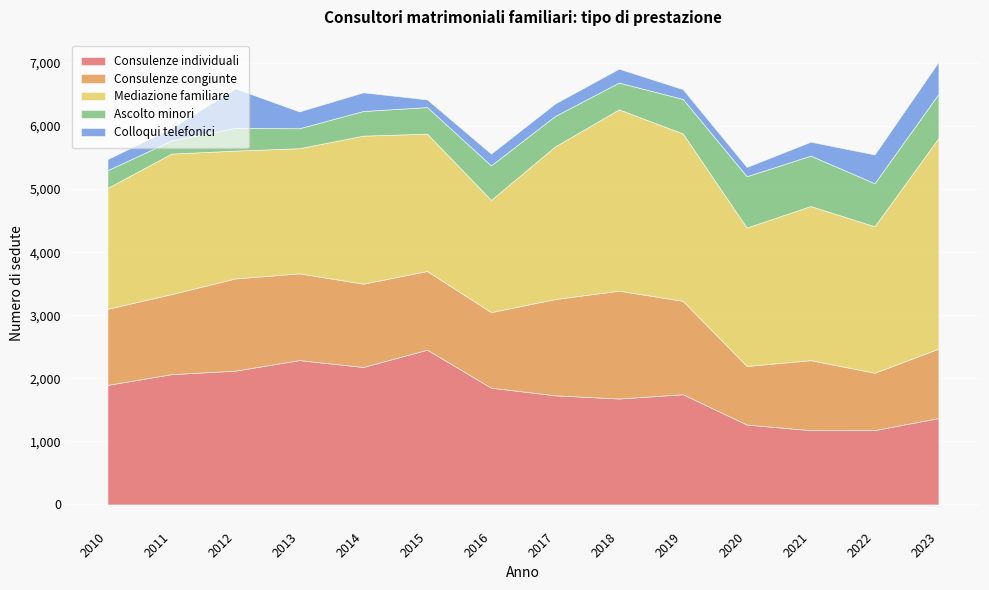

Where is the first local maximum for Consulenze individuali?

2013